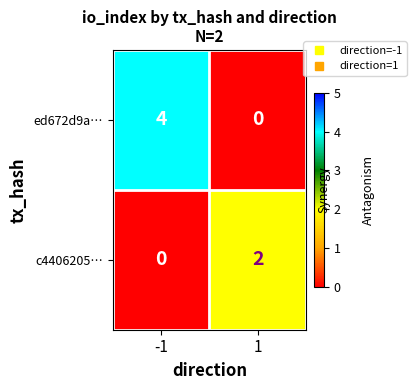

Which series has the largest total across all categories?

ed672d9a…